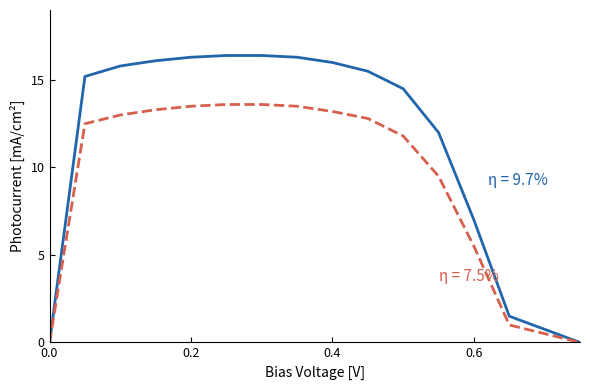

Reading left to right, extract all data points from this chart.

η = 9.7%: 0.0	15.2	15.8	16.1	16.3	16.4	16.4	16.3	16.0	15.5	14.5	12.0	7.0	1.5	0.0
η = 7.5%: 0.0	12.5	13.0	13.3	13.5	13.6	13.6	13.5	13.2	12.8	11.8	9.5	5.5	1.0	0.0